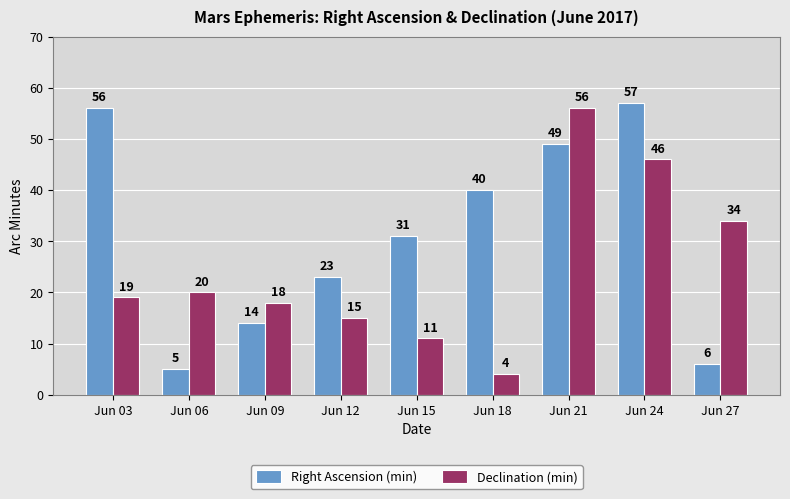

Count the number of data series in this chart.

2